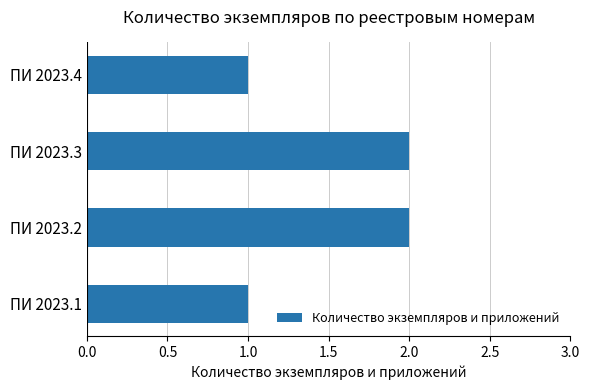

Is it true that the value at ПИ 2023.3 is 2?

True